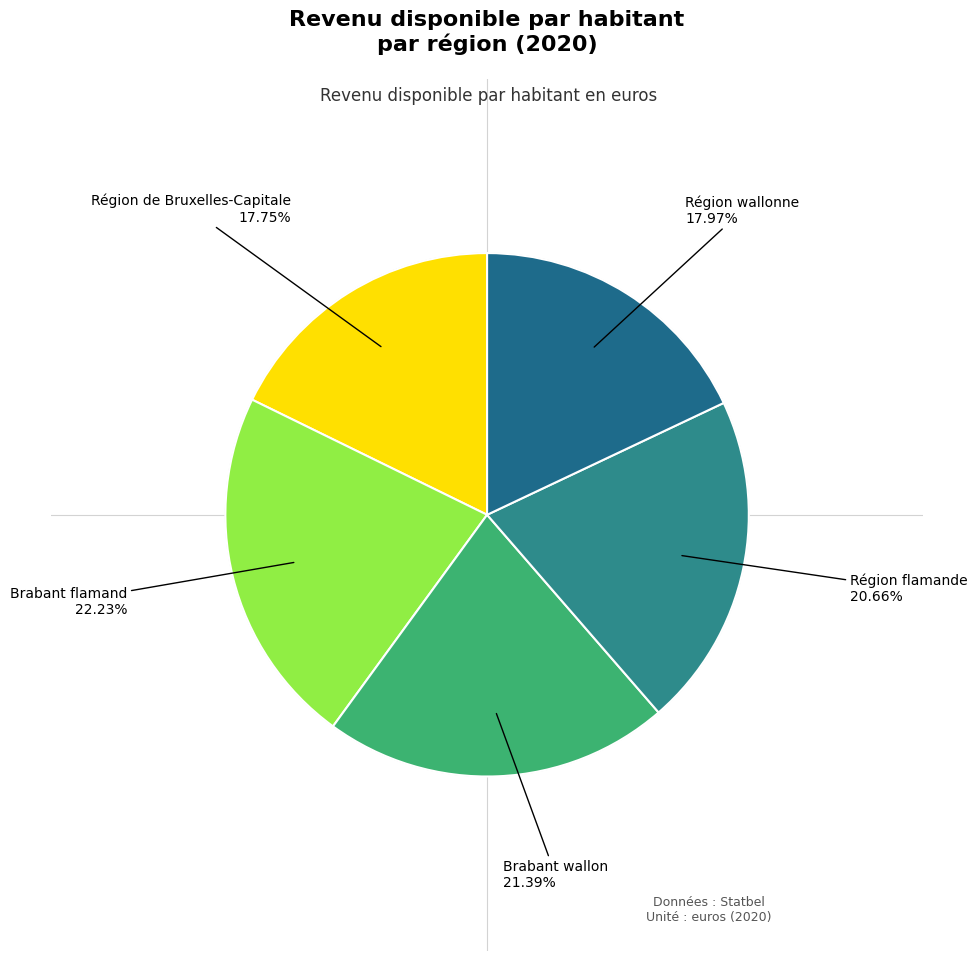

How many segments does this pie chart have?

5